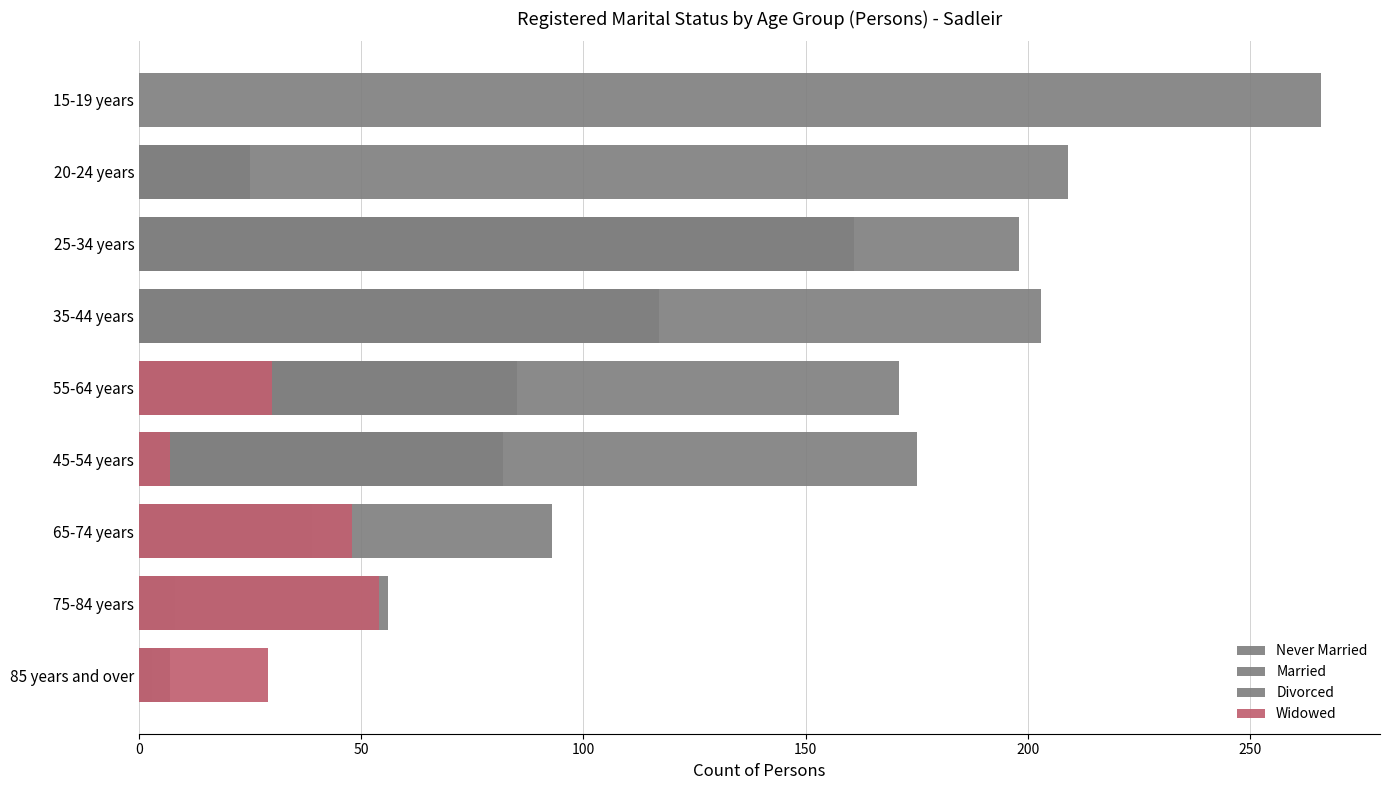

Is it true that Divorced equals 68 at 35-44 years?

False